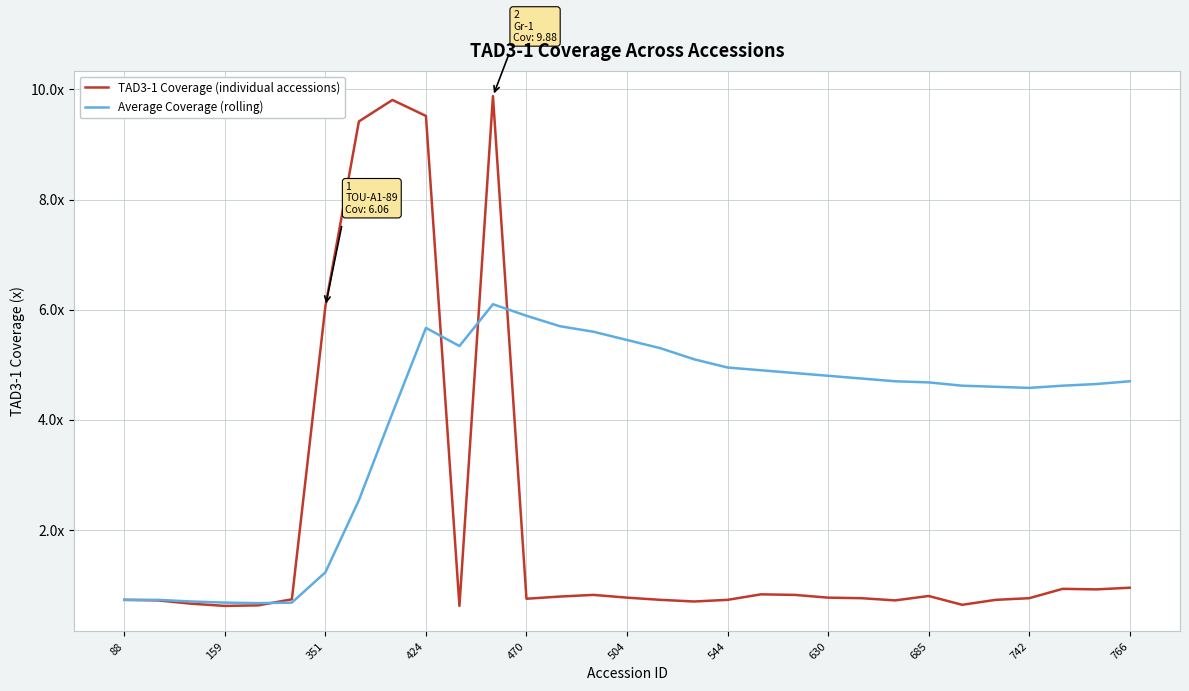

Does the chart have visible grid lines?

Yes